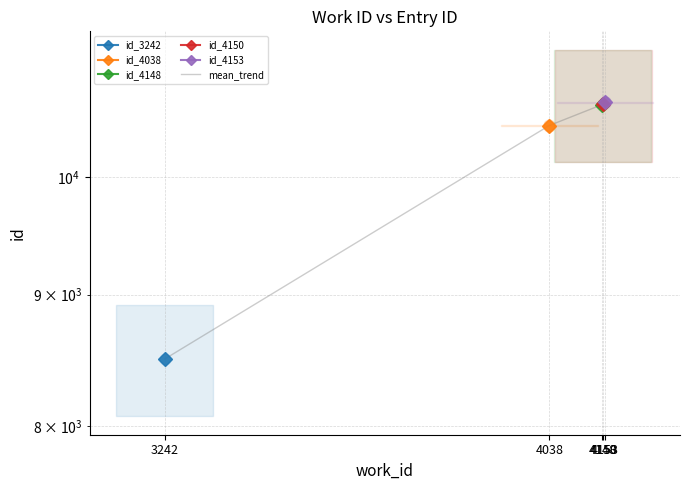

What is the value of the 5th point from the left?

10690.0